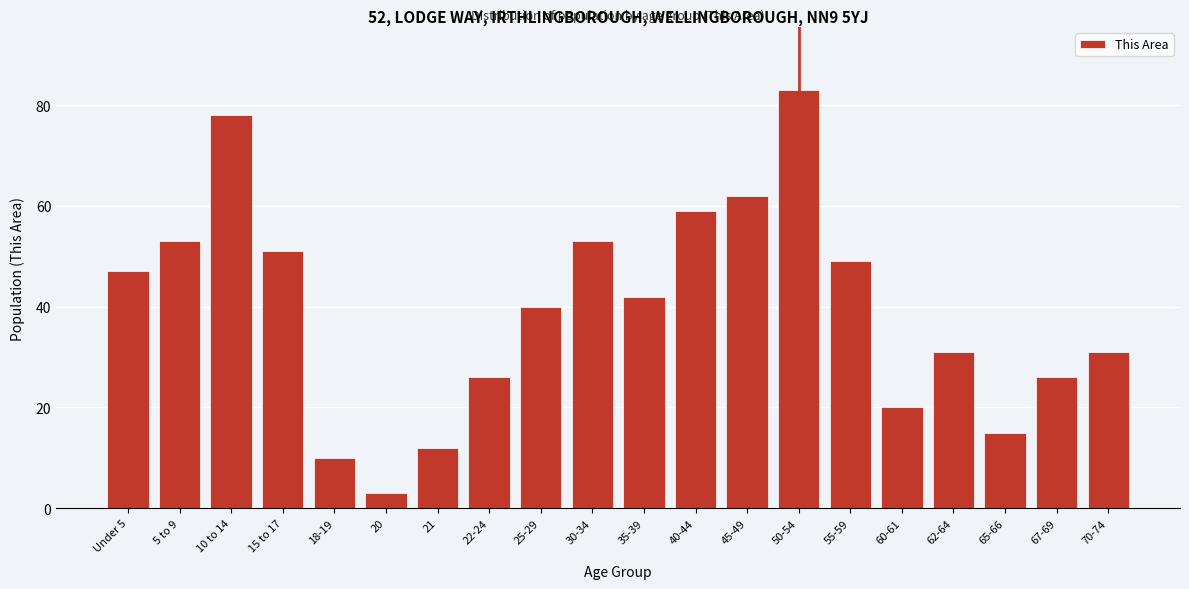

Reading left to right, transcribe all the data shown in this chart.

Under 5=47	5 to 9=53	10 to 14=78	15 to 17=51	18-19=10	20=3	21=12	22-24=26	25-29=40	30-34=53	35-39=42	40-44=59	45-49=62	50-54=83	55-59=49	60-61=20	62-64=31	65-66=15	67-69=26	70-74=31